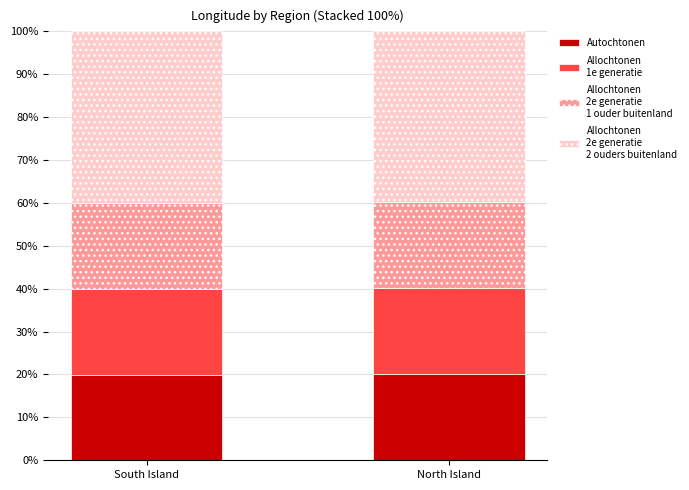

What is the total value across all series at South Island?

100.0